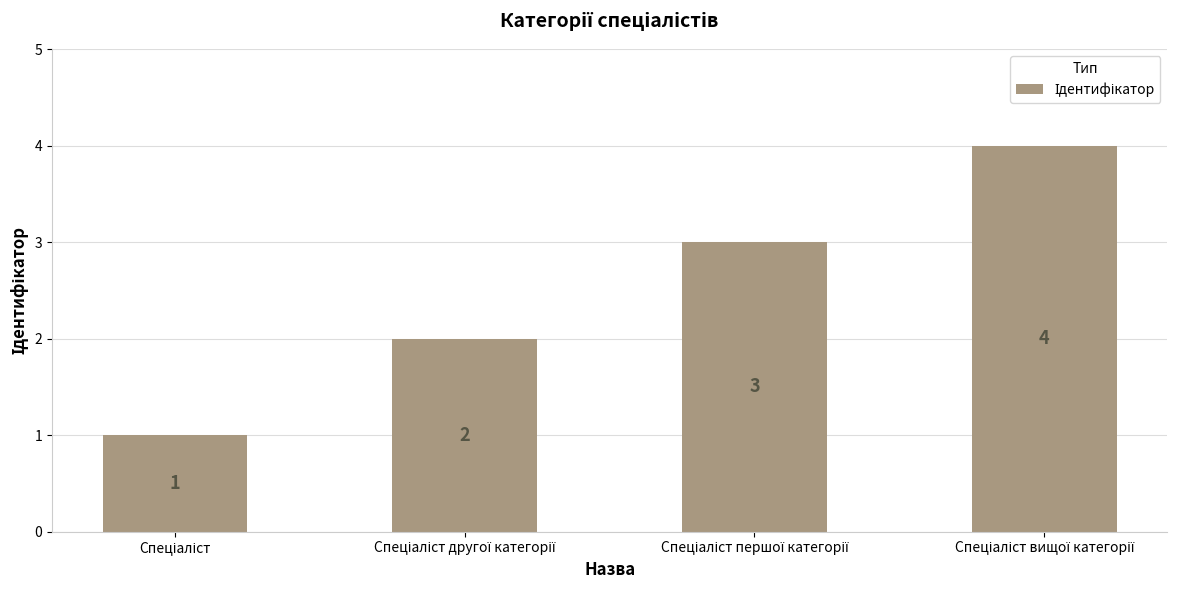

What is the sum of all values?

10